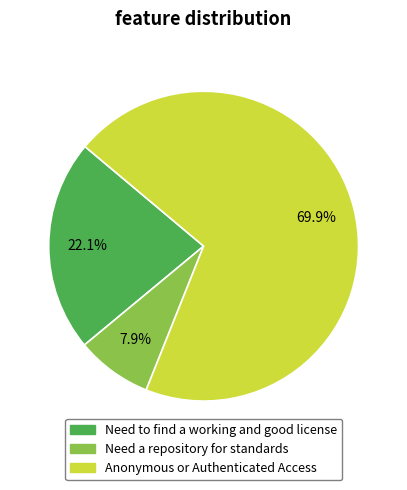

Rank the categories by value from highest to lowest.

Anonymous or Authenticated Access, Need to find a working and good license, Need a repository for standards